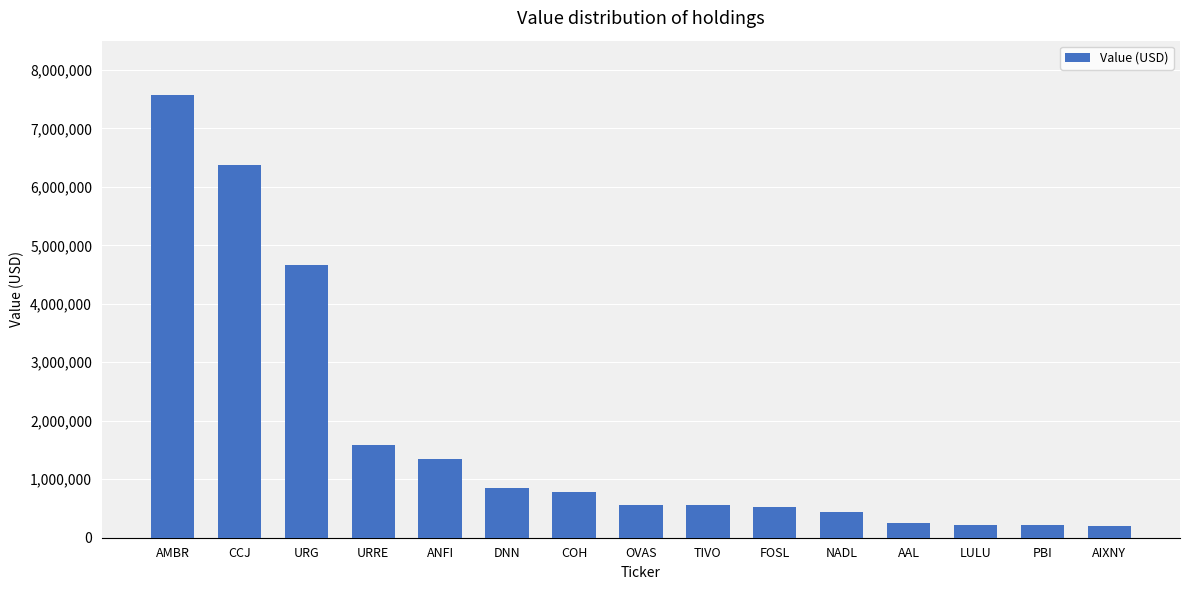

What is the label of the 7th bar from the left?

COH